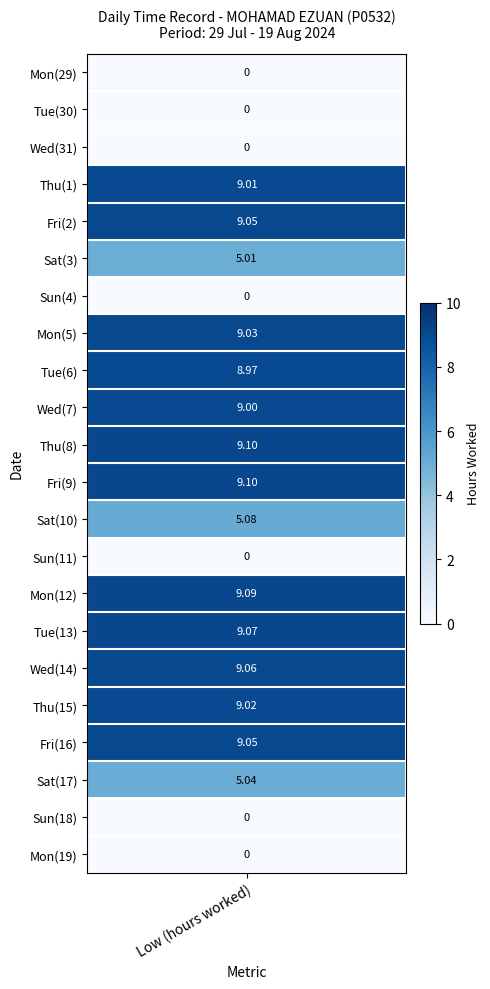

The value of 10 at 1 is -1.7. True or false?

False